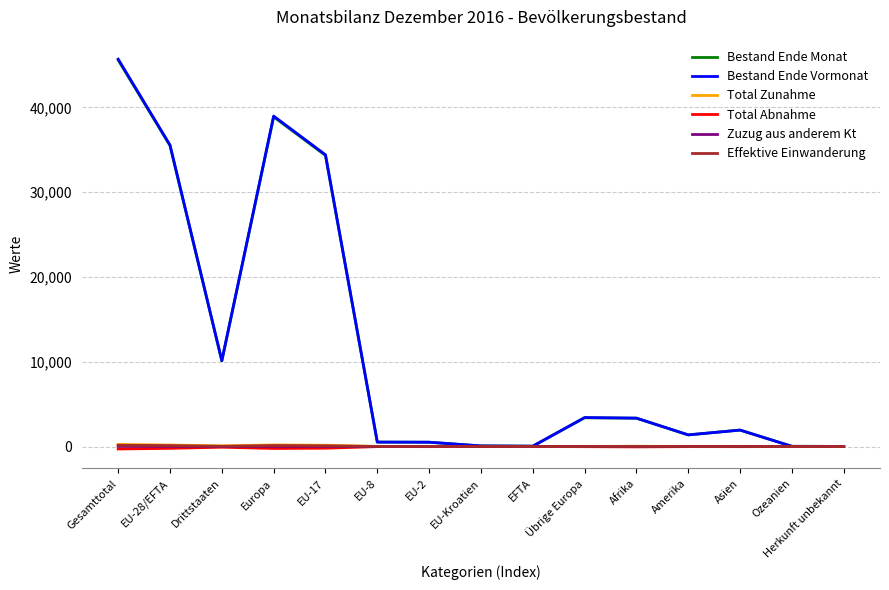

What is the difference between the maximum and minimum values in the Bestand Ende Monat series?

45581